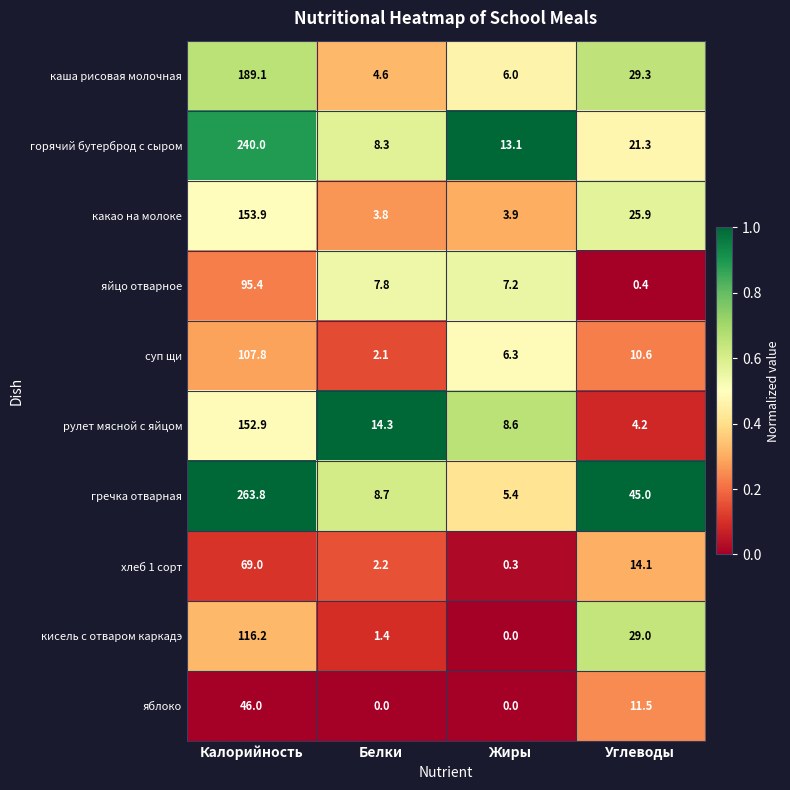

At which label is рулет мясной с яйцом closest to 78?

Белки